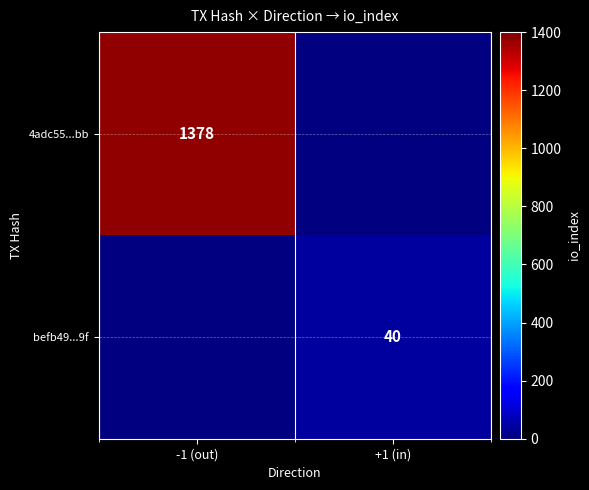

Is it true that 4adc55...bb equals 719 at -1 (out)?

False